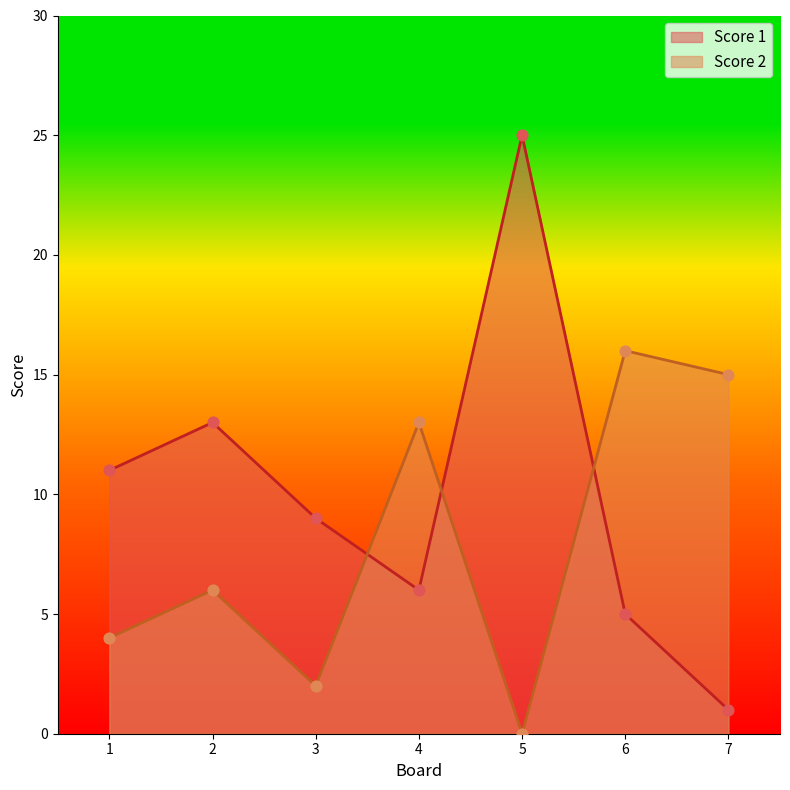

What is the total value across all series at 1?

15